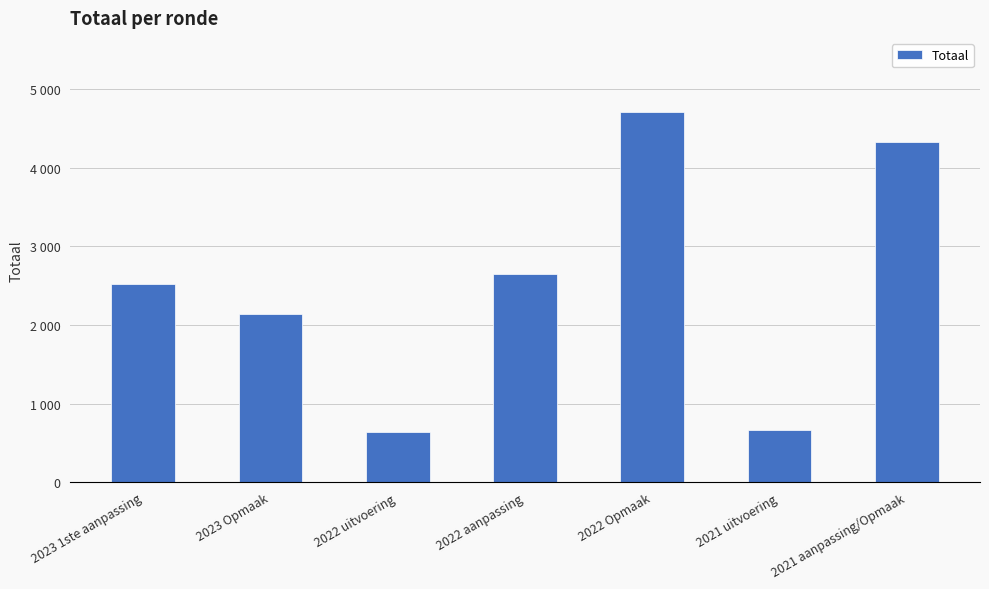

What is the value of the 6th bar from the left?

666